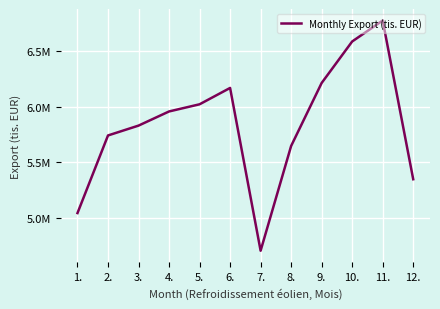

Approximately how many times larger is the value at 3. compared to 7.?

1.2